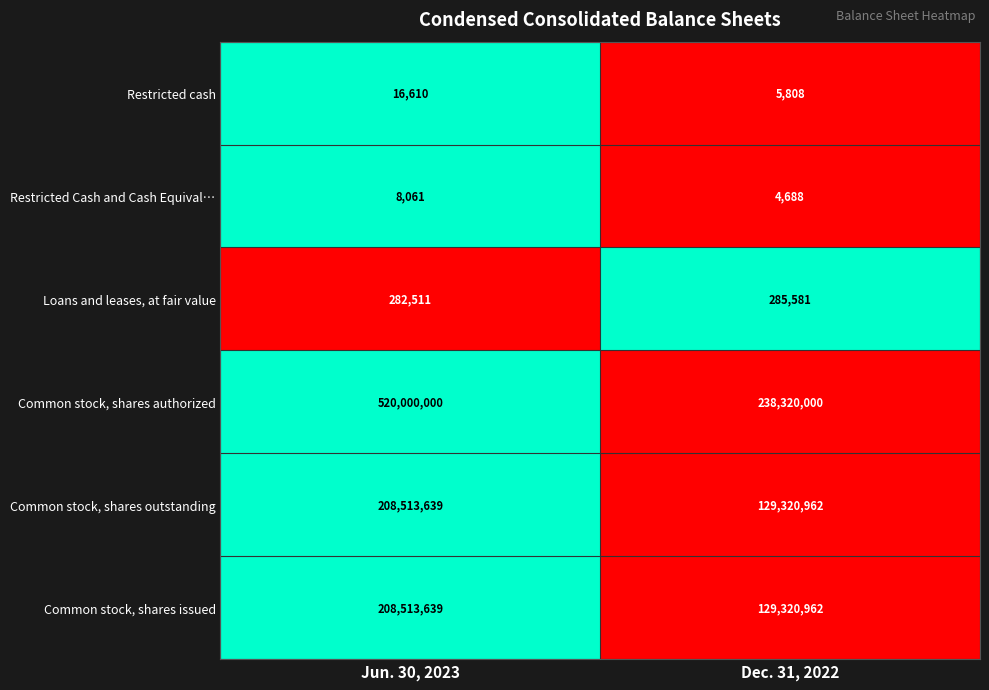

What is the difference between the maximum and minimum values in the Restricted cash series?

10802